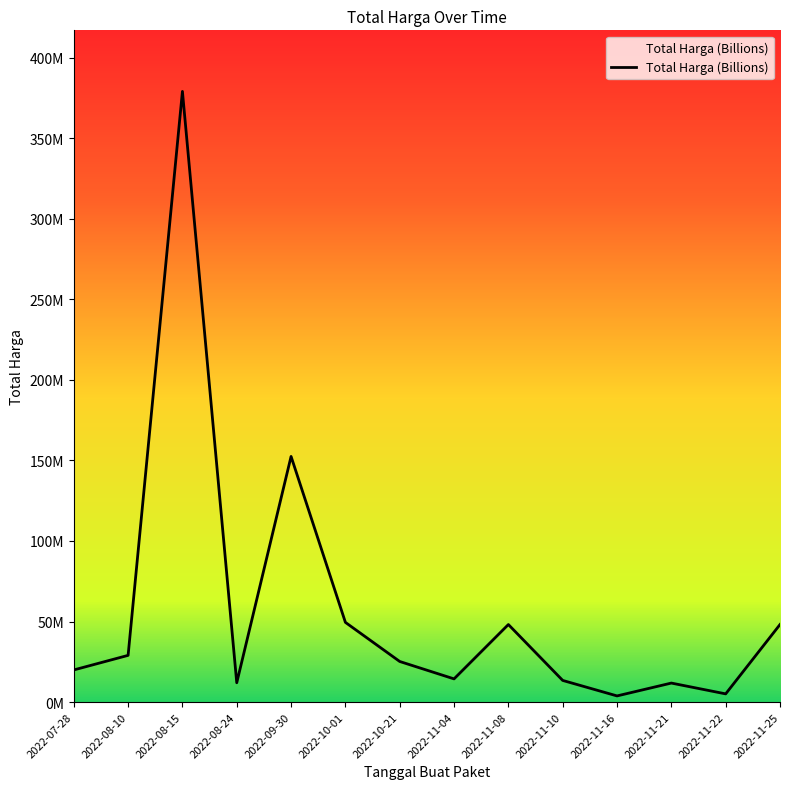

Where does the data first go above 25200000?

2022-08-10